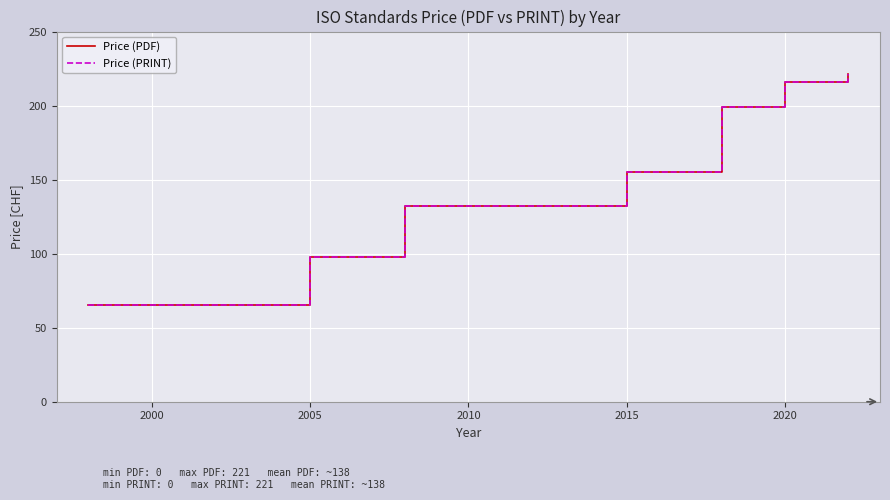

True or false: Price (PDF) and Price (PRINT) intersect in this chart.

False